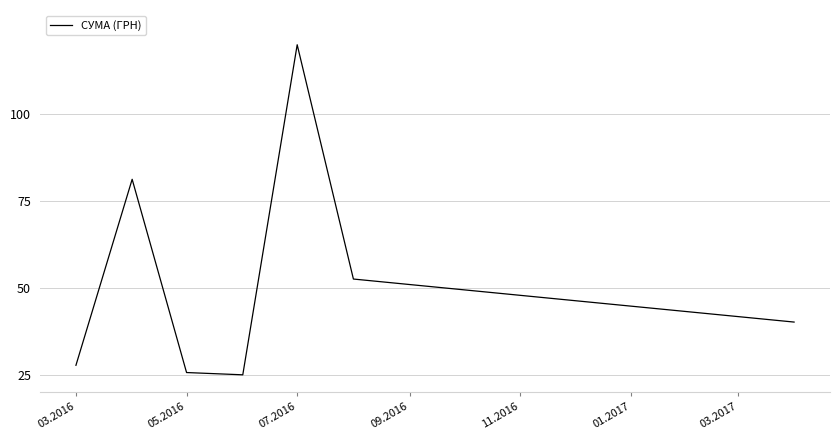

What is the average value?

53.2